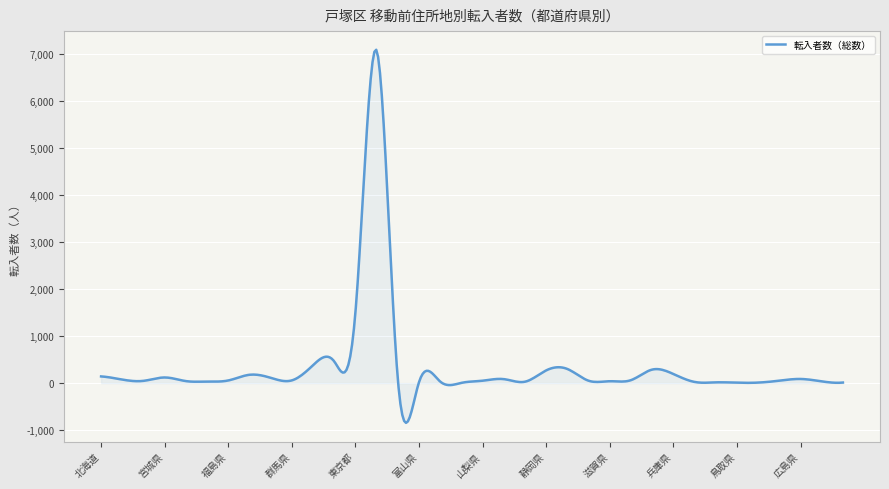

What is the difference between the maximum and minimum values?

7923.8